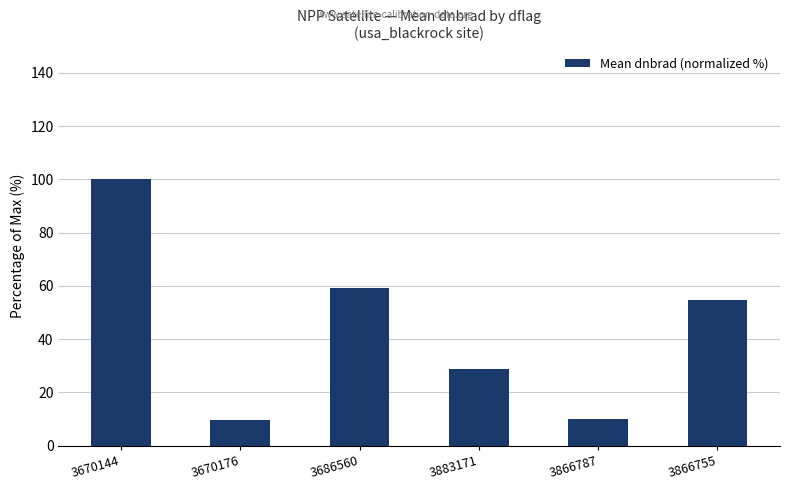

Read the value at 3670144.

100.0